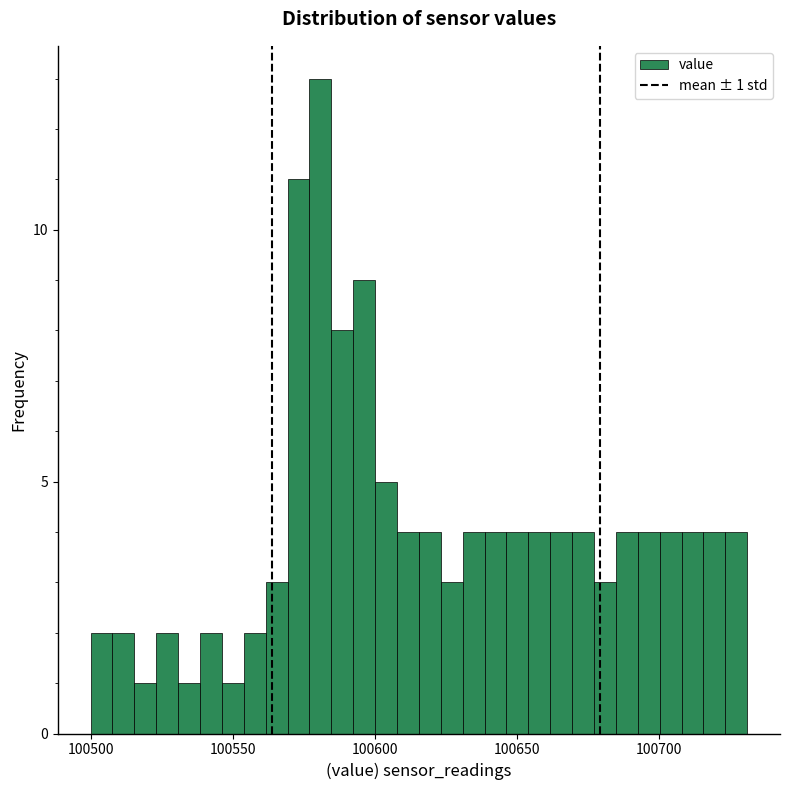

Around what value on the x-axis is the tallest bar? Give the approximate position of its centre, as read against the axis.

100580